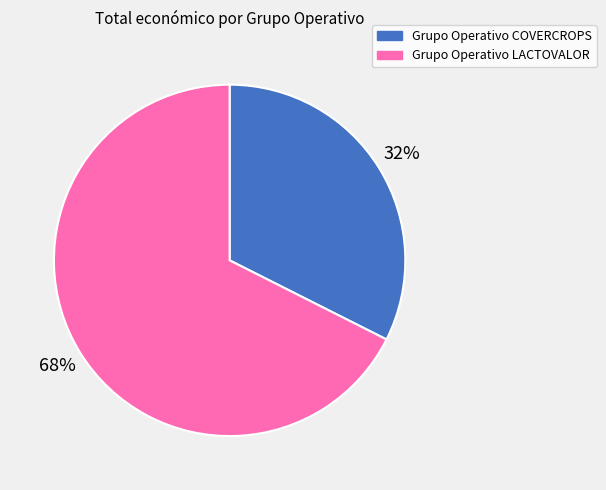

To the nearest percent, what is the combined percentage of Grupo Operativo COVERCROPS and Grupo Operativo LACTOVALOR?

100%